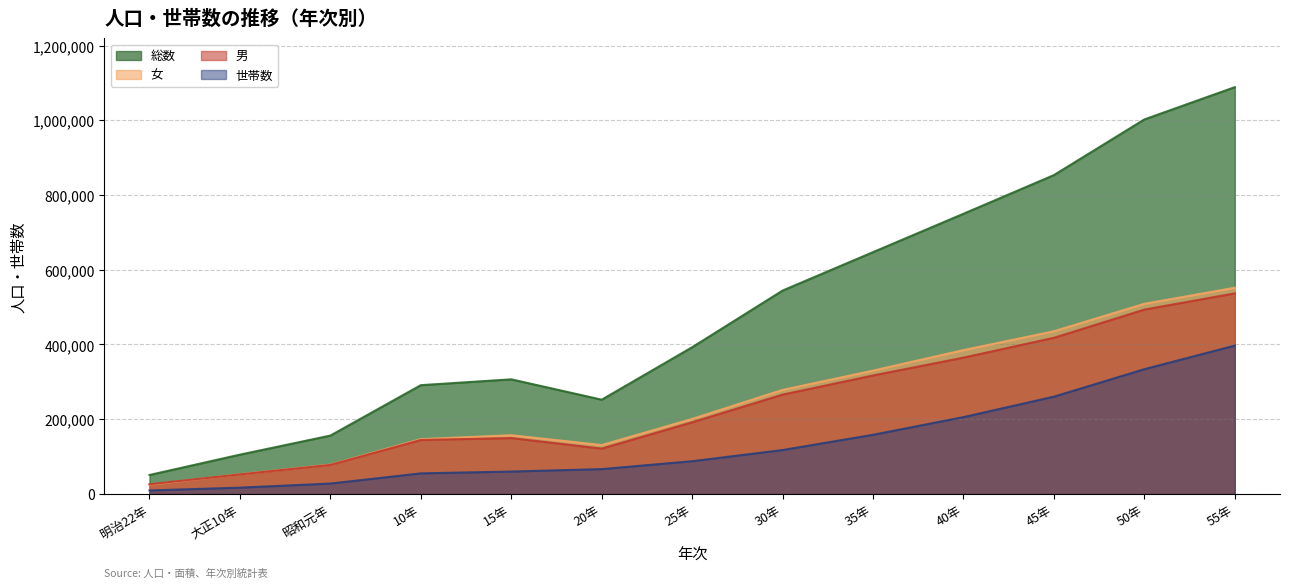

In 男, how many points are higher than both neighbors (excluding endpoints)?

1